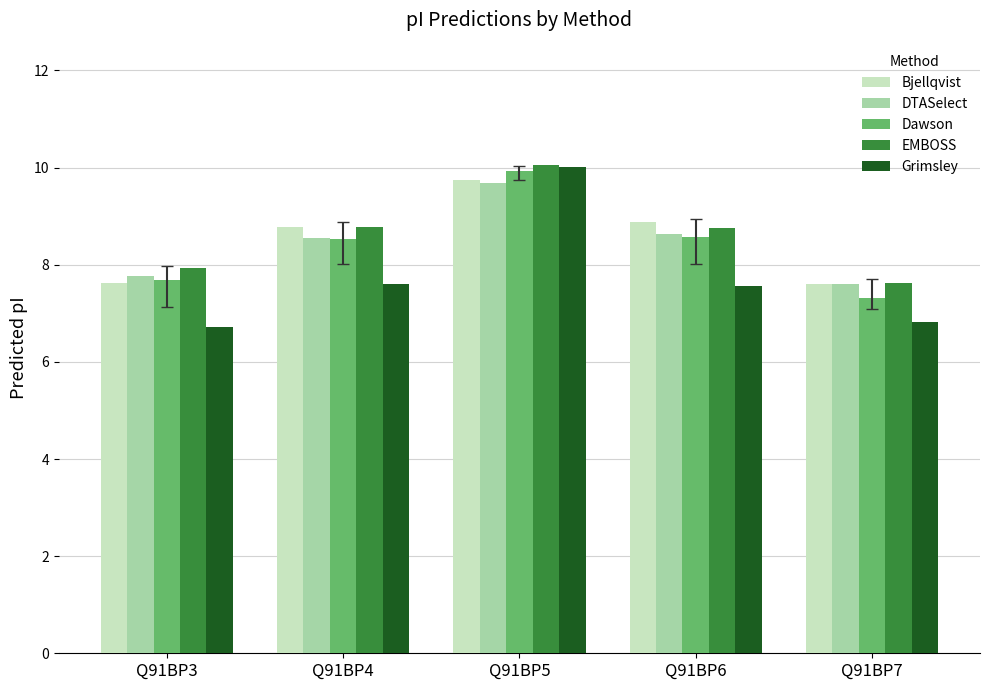

What is the sum of all EMBOSS values?

43.2